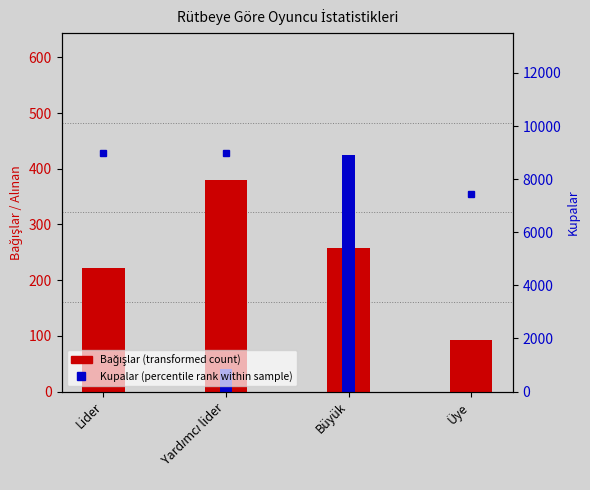

Rank the categories by Bağışlar value from lowest to highest.

Üye, Lider, Büyük, Yardımcı lider